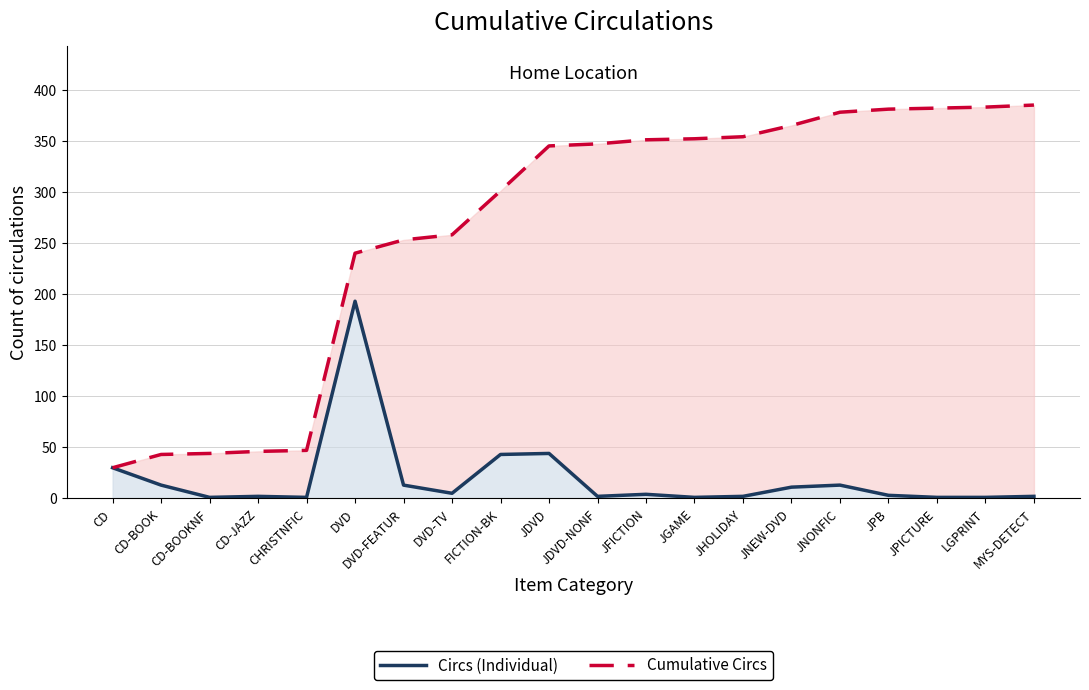

The value of Circs (Individual) at CHRISTNFIC is 1. True or false?

True